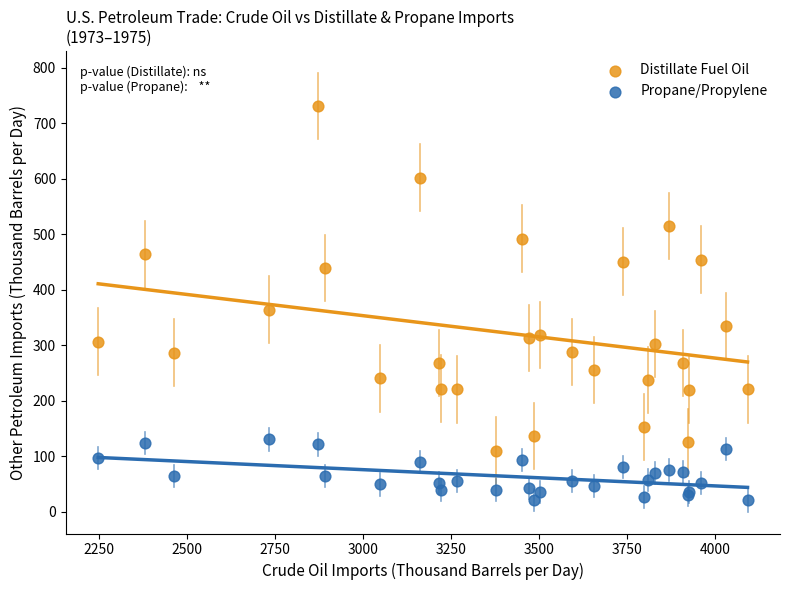

In the Distillate Fuel Oil series, what Y value is closest to 420?

439.2